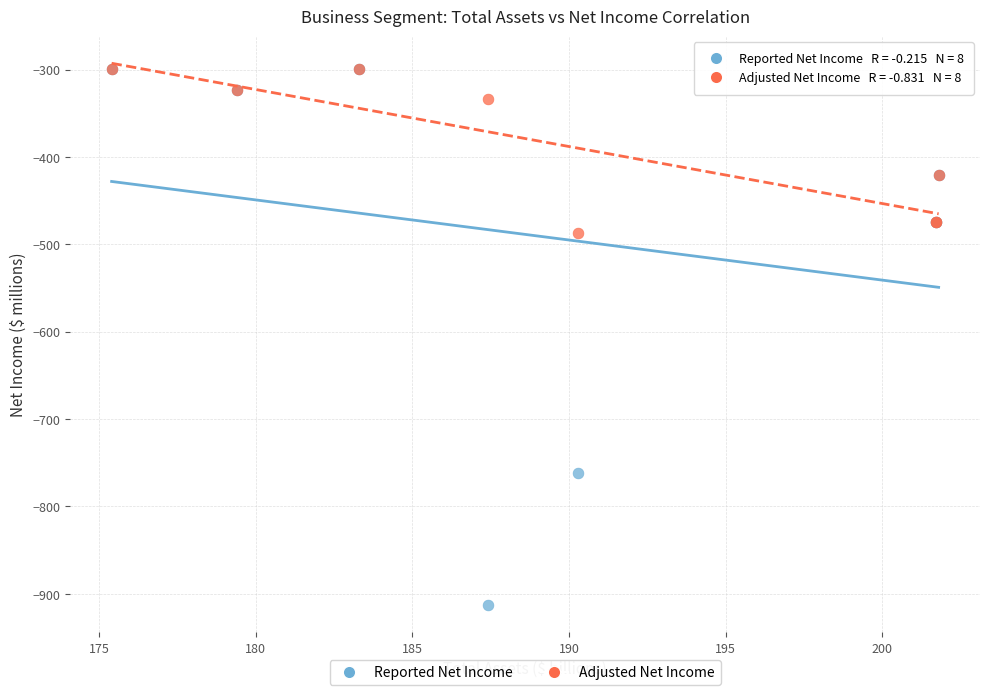

Across all series, what Y value is closest to -606?

-487